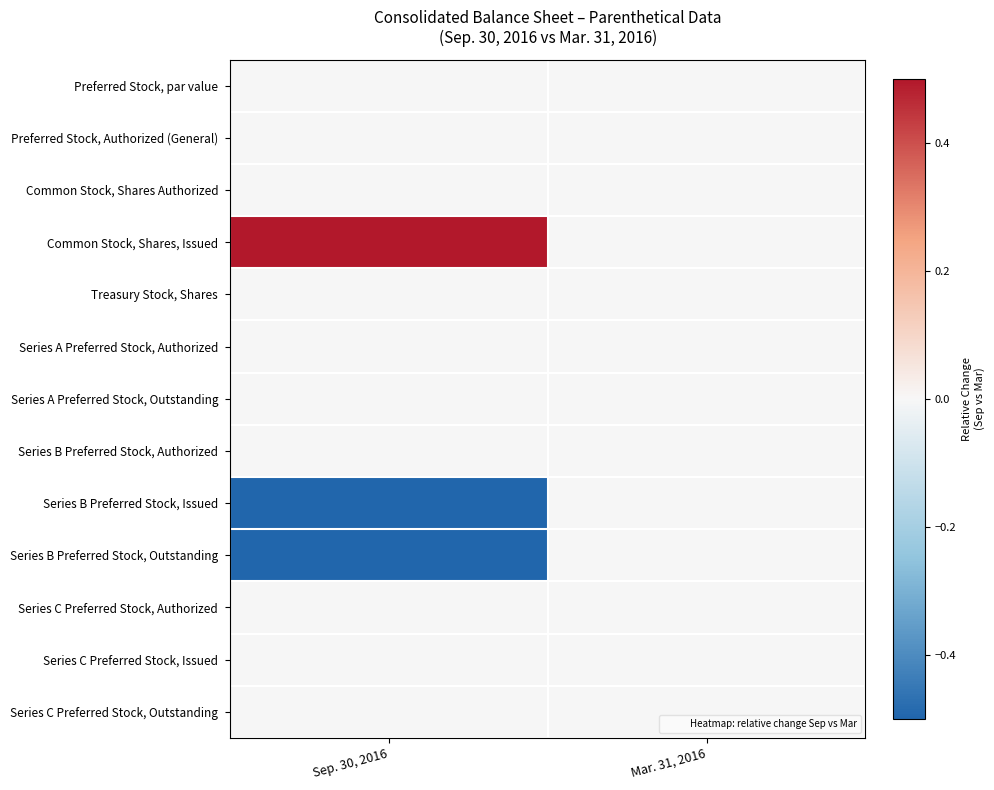

Reading left to right, what are all the values shown in this chart?

Preferred Stock, par value: Sep. 30, 2016=0.0	Mar. 31, 2016=0.0
Preferred Stock, Authorized (General): Sep. 30, 2016=0.0	Mar. 31, 2016=0.0
Common Stock, Shares Authorized: Sep. 30, 2016=0.0	Mar. 31, 2016=0.0
Common Stock, Shares, Issued: Sep. 30, 2016=2.2	Mar. 31, 2016=0.0
Treasury Stock, Shares: Sep. 30, 2016=0.0	Mar. 31, 2016=0.0
Series A Preferred Stock, Authorized: Sep. 30, 2016=0.0	Mar. 31, 2016=0.0
Series A Preferred Stock, Outstanding: Sep. 30, 2016=0.0	Mar. 31, 2016=0.0
Series B Preferred Stock, Authorized: Sep. 30, 2016=0.0	Mar. 31, 2016=0.0
Series B Preferred Stock, Issued: Sep. 30, 2016=-0.7	Mar. 31, 2016=0.0
Series B Preferred Stock, Outstanding: Sep. 30, 2016=-0.7	Mar. 31, 2016=0.0
Series C Preferred Stock, Authorized: Sep. 30, 2016=0.0	Mar. 31, 2016=0.0
Series C Preferred Stock, Issued: Sep. 30, 2016=0.0	Mar. 31, 2016=0.0
Series C Preferred Stock, Outstanding: Sep. 30, 2016=0.0	Mar. 31, 2016=0.0